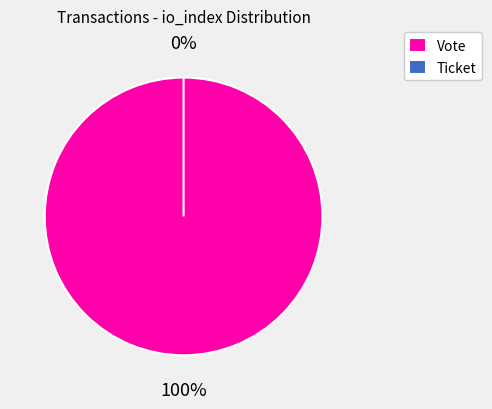

What percentage is the Vote (io_index=1) slice, to the nearest percent?

100%